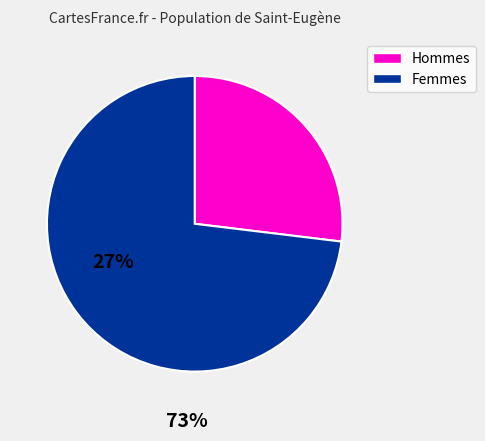

Is there a majority slice in this chart?

Yes